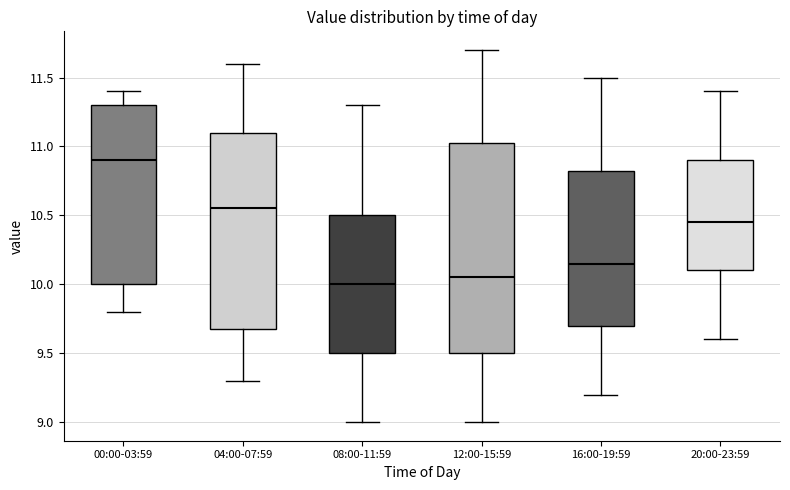

Where does the lower whisker of the box for 00:00-03:59 end on the y-axis? The values are not printed on the chart, so give them approximately, as read against the axis.

9.80